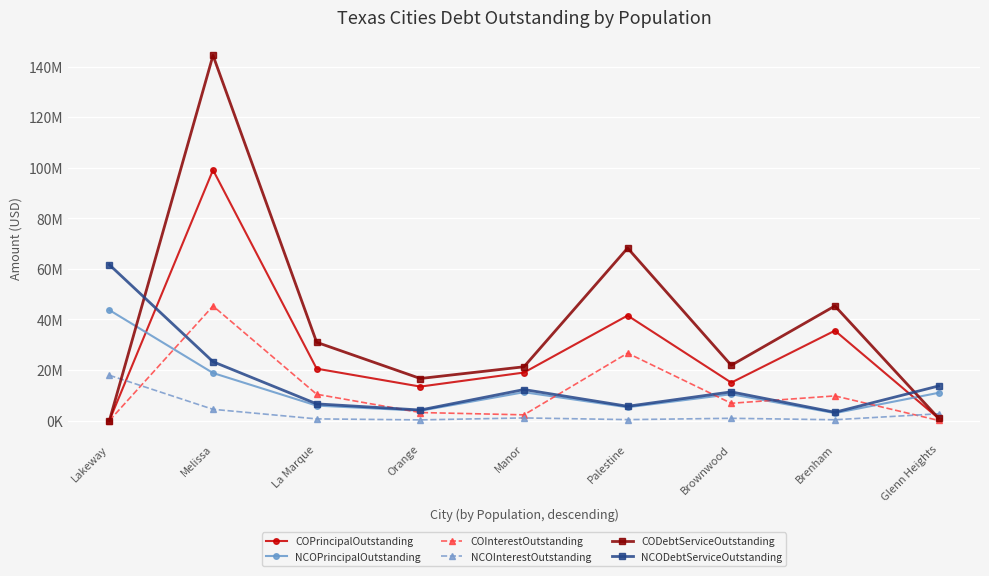

True or false: NCOInterestOutstanding has more than 0 points higher than both neighbors.

True